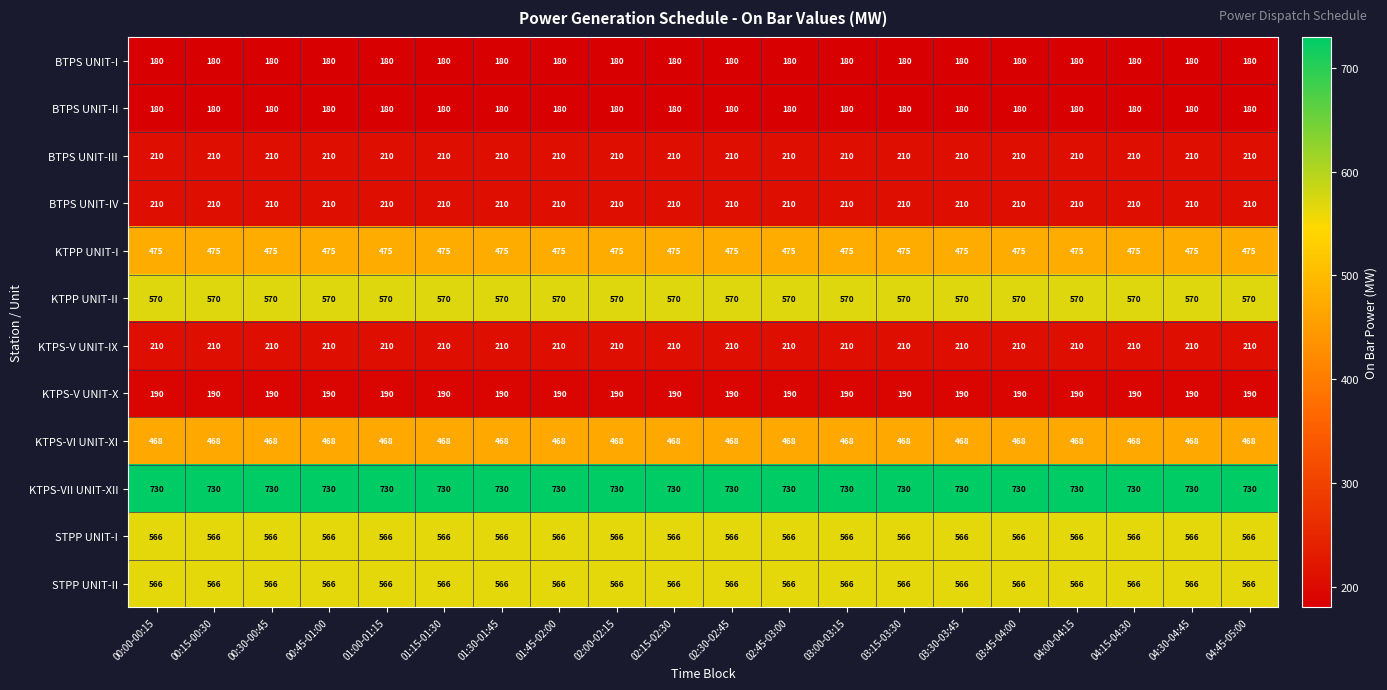

What is the highest value of the KTPS-V UNIT-IX series?

210